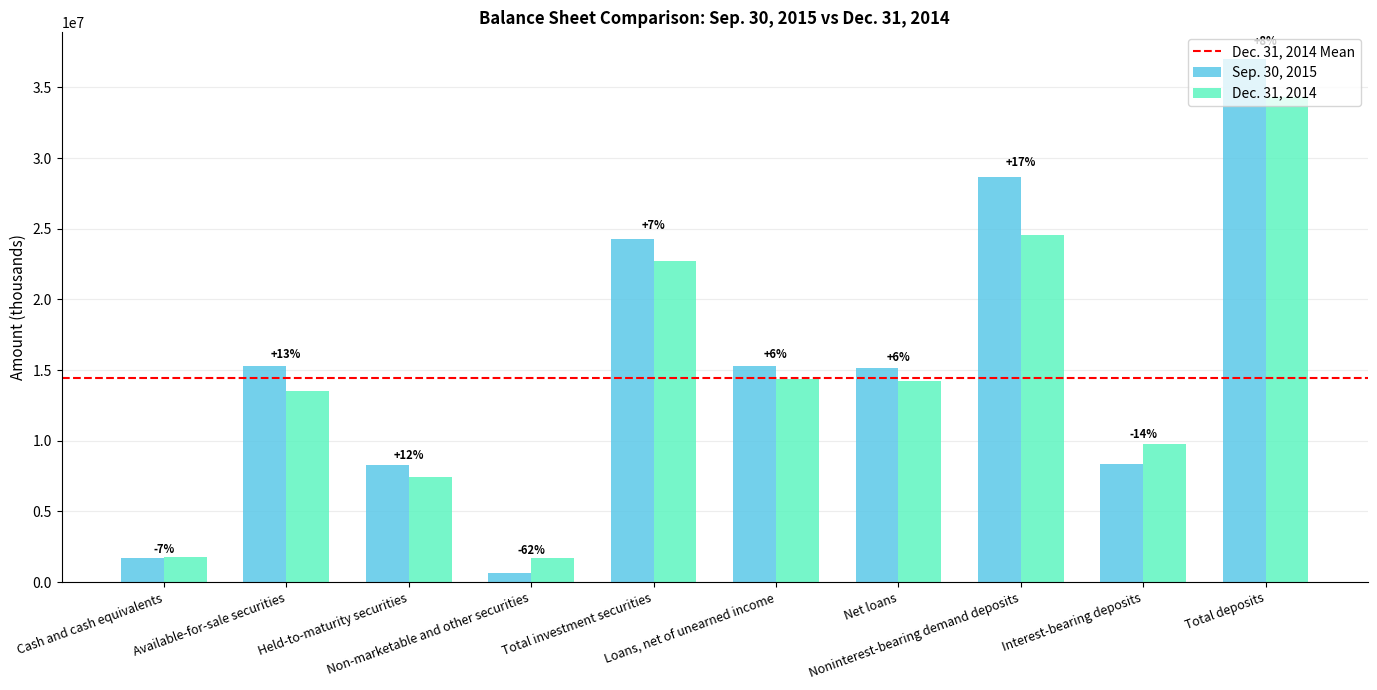

List the series in order of their overall mean, highest first.

Sep. 30, 2015, Dec. 31, 2014